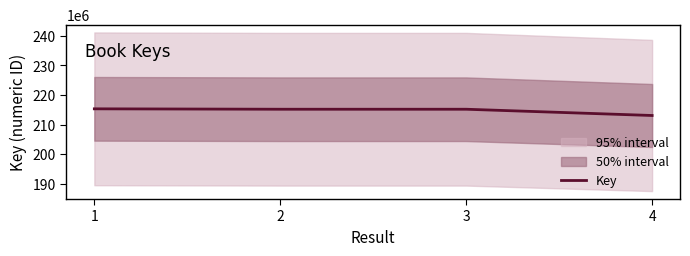

Reading right to left, what are all the values shown in this chart?

213080285	215198147	215198192	215335740